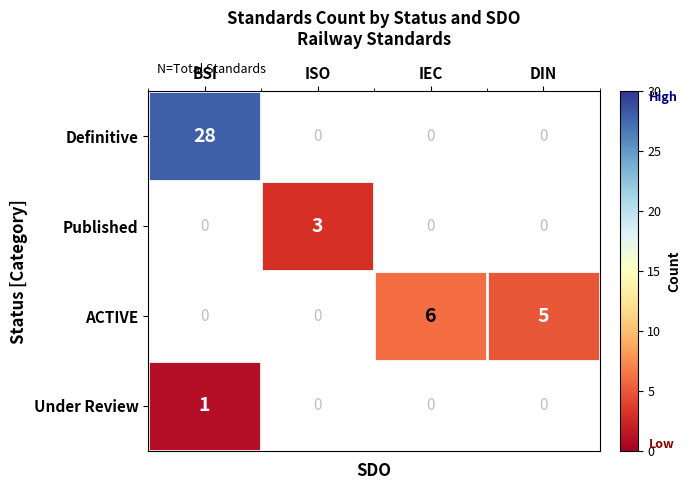

At how many categories does at least one series exceed 18?

1